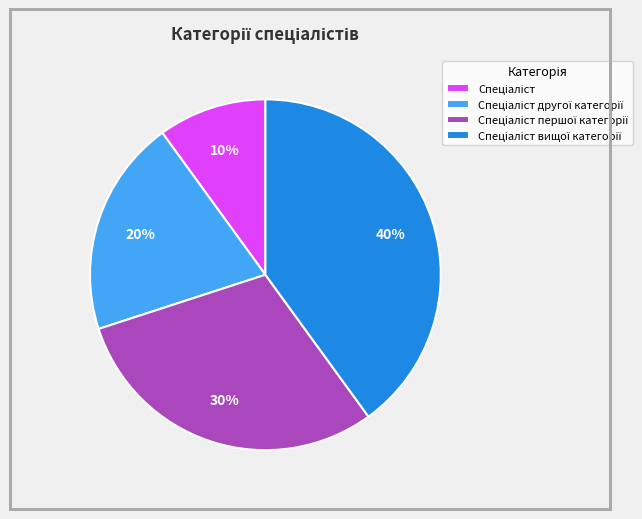

Does any single category account for the majority?

No